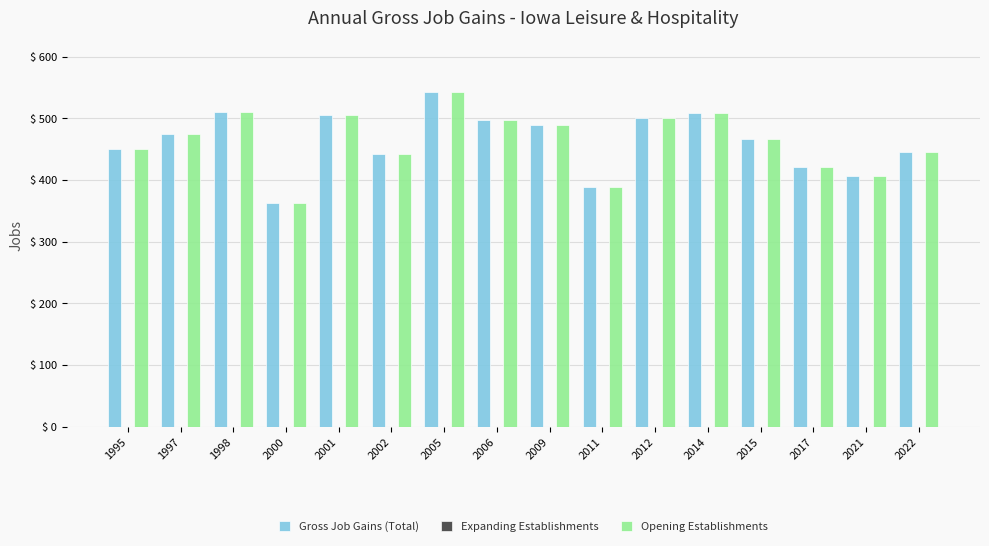

Is the value of Opening Establishments at 2015 greater than the value of Gross Job Gains (Total) at 2009?

No